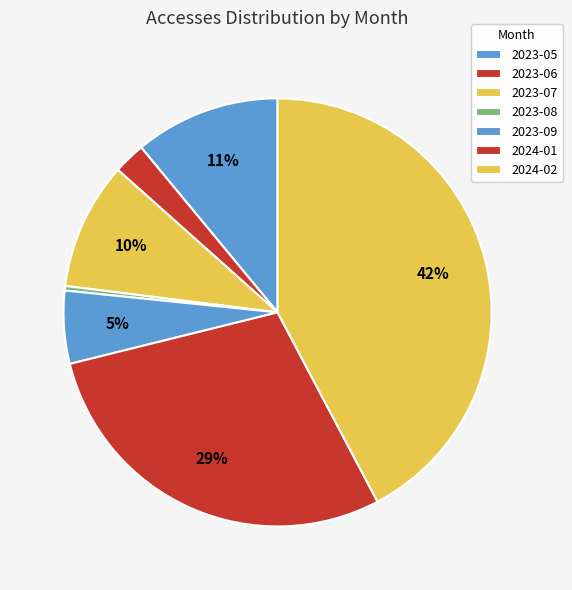

Does any single category account for the majority?

No